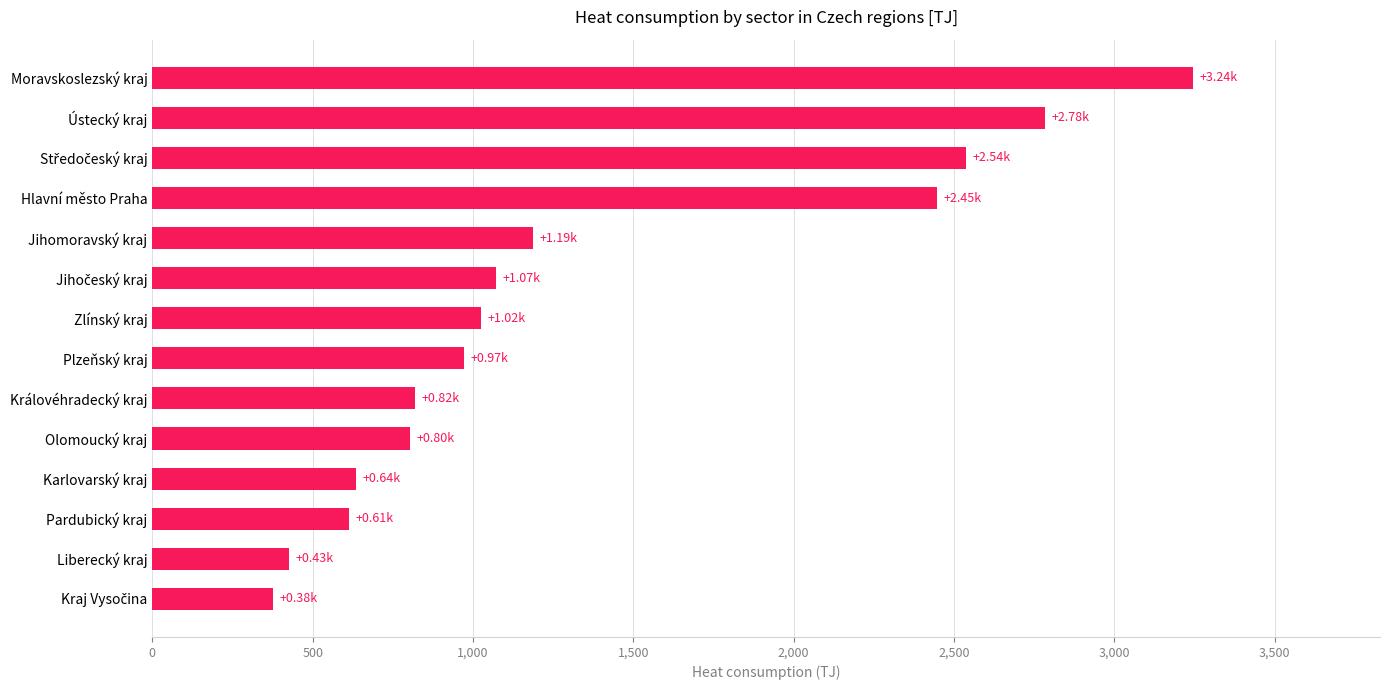

Between Královéhradecký kraj and Jihomoravský kraj, which is larger?

Jihomoravský kraj